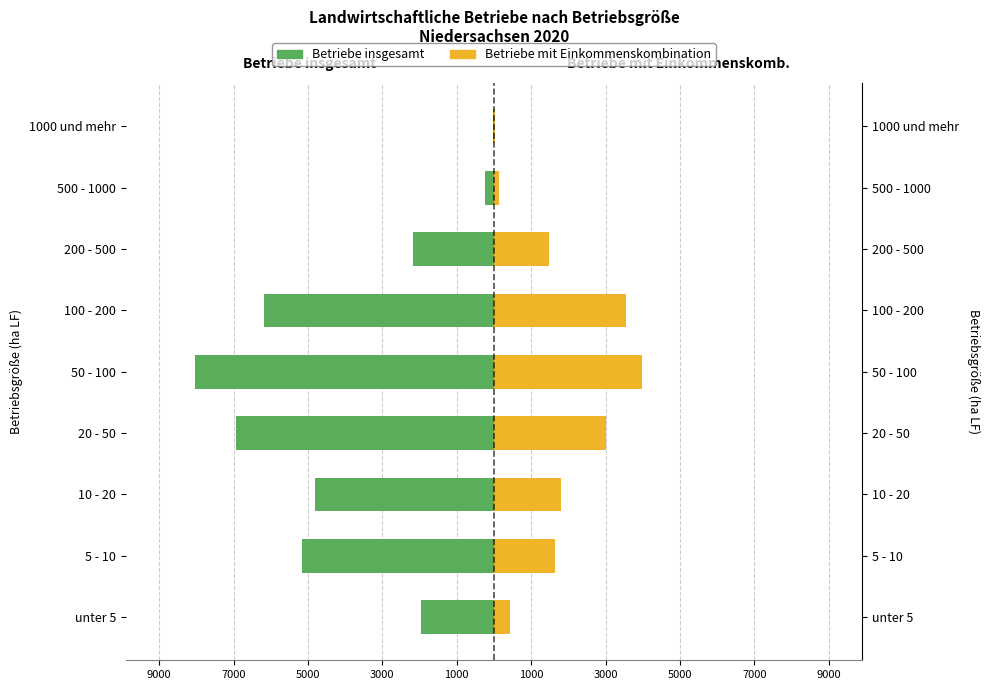

Does the chart contain stacked bars?

No